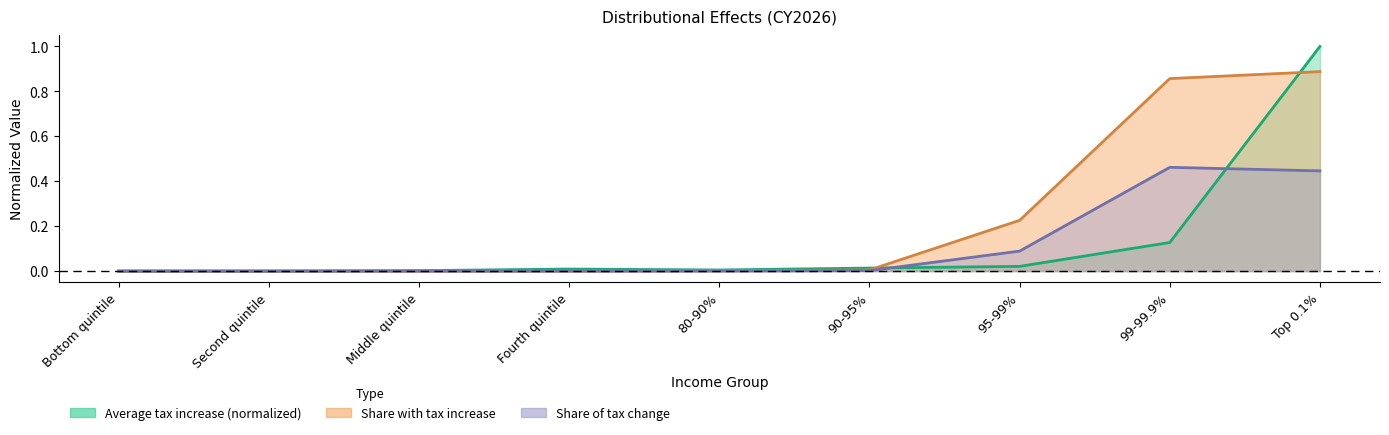

How many lines are shown in the chart?

3